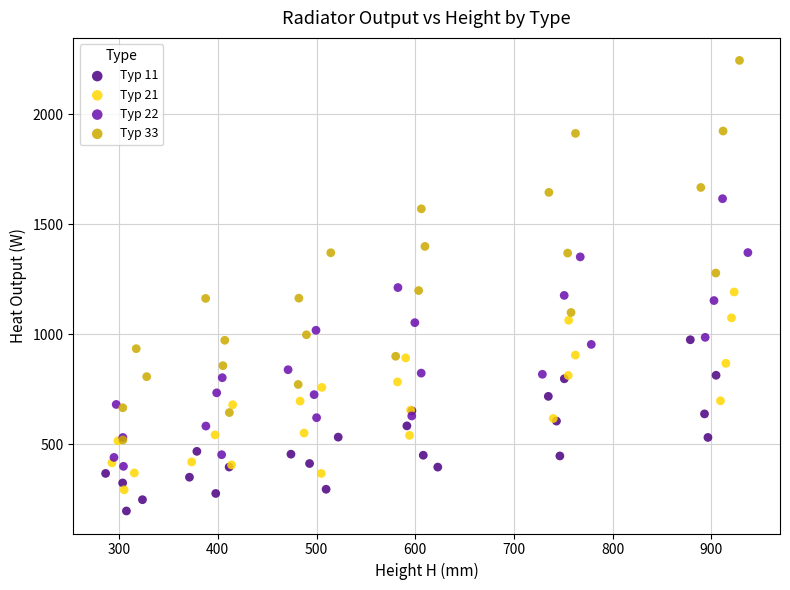

Which series reaches the maximum Y coordinate?

Typ 33